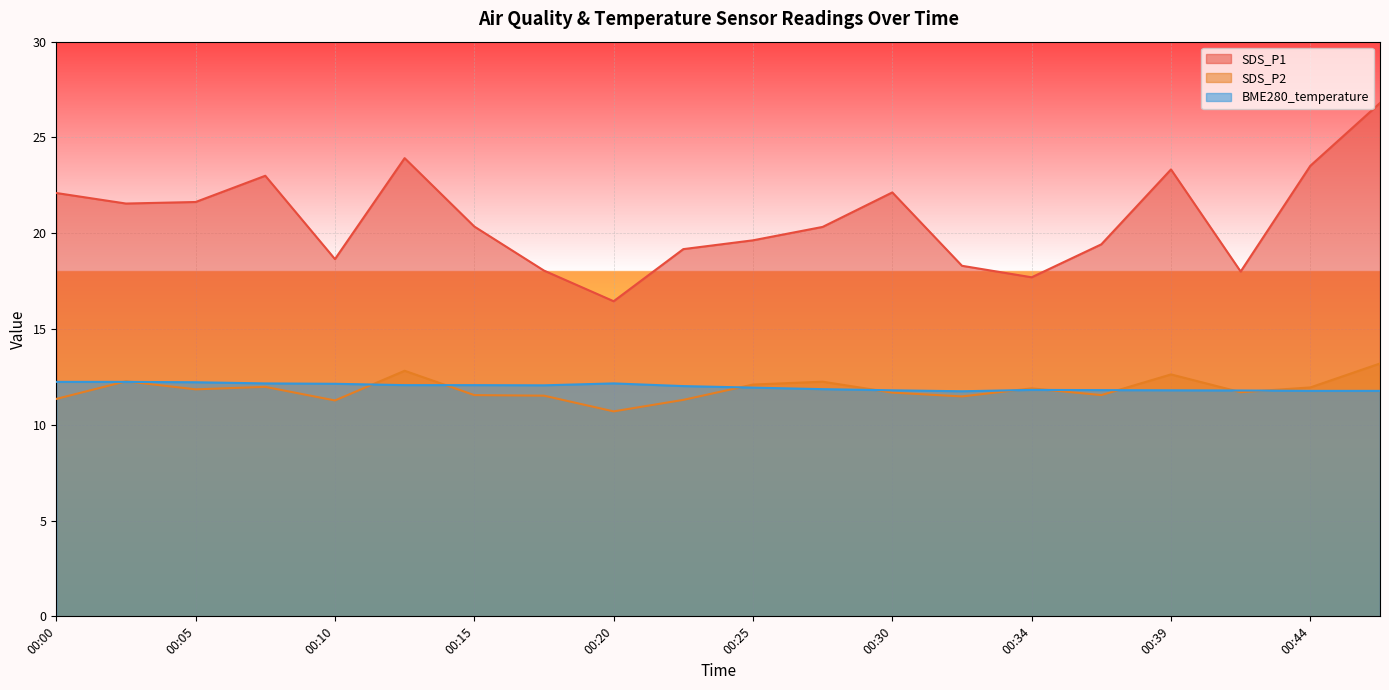

At how many categories does at least one series exceed 11?

20